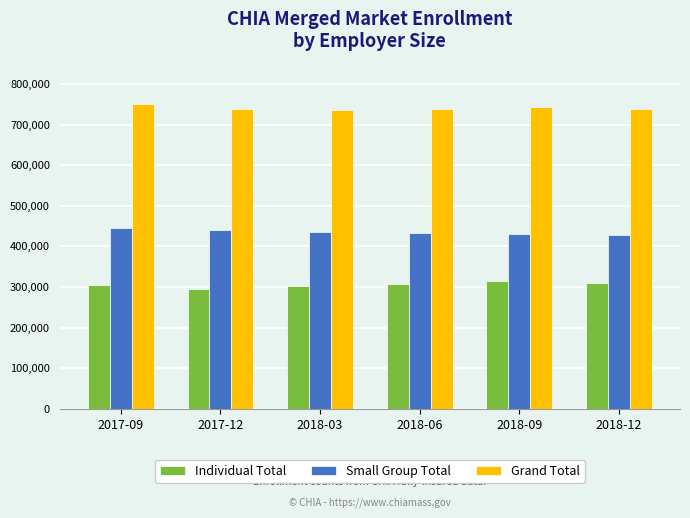

What is the greatest value displayed?

750589